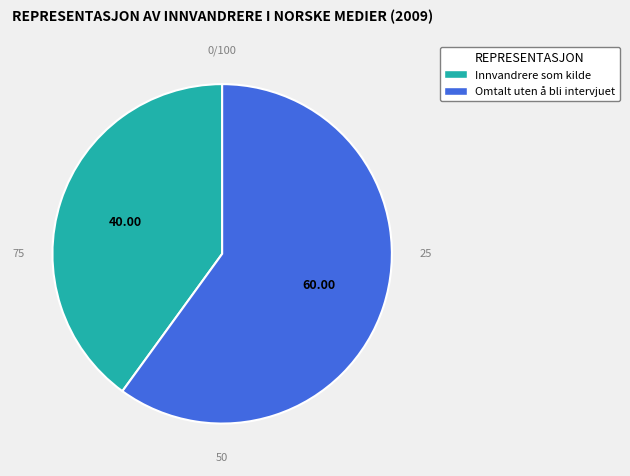

Does any single category account for the majority?

Yes